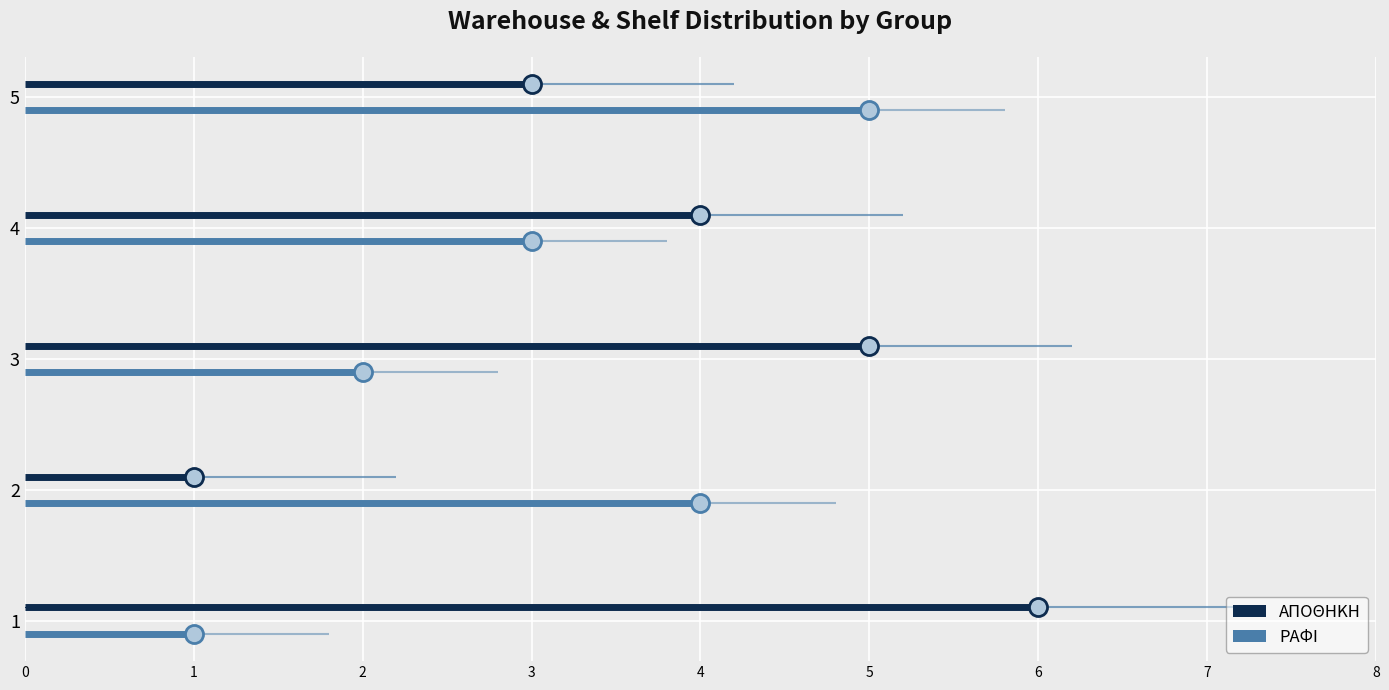

Between 1 and 2, which series saw the biggest shift?

ΑΠΟΘΗΚΗ